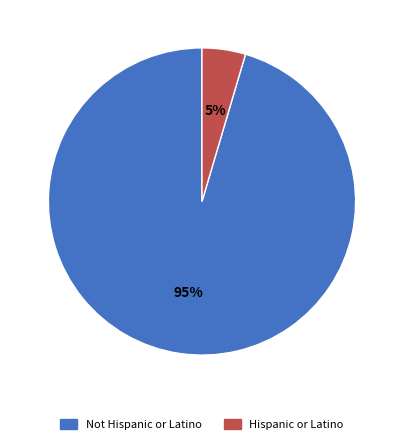

What is the largest slice in the pie chart?

Not Hispanic or Latino